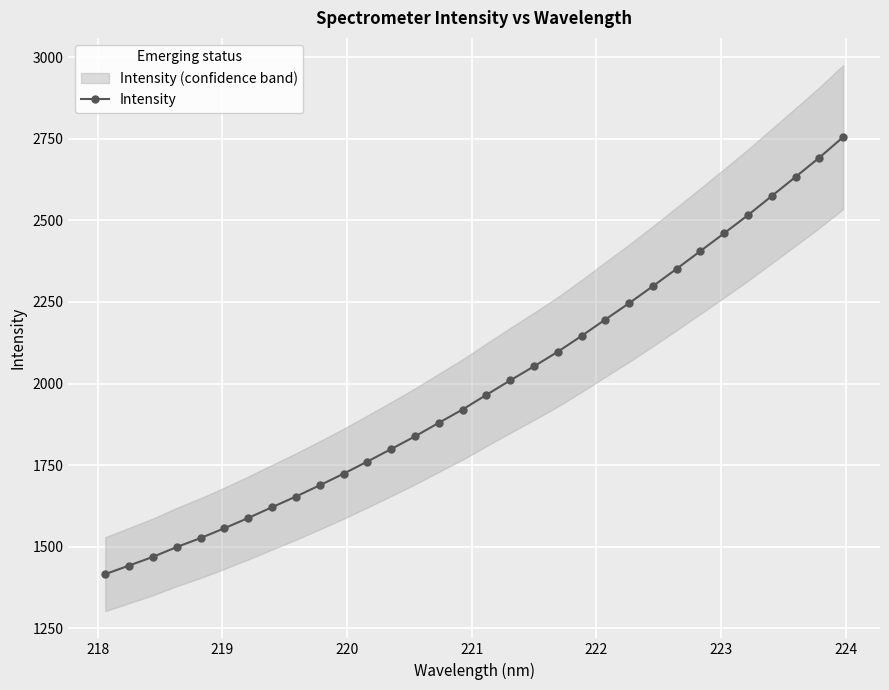

What is the maximum value shown in the chart?

2755.1